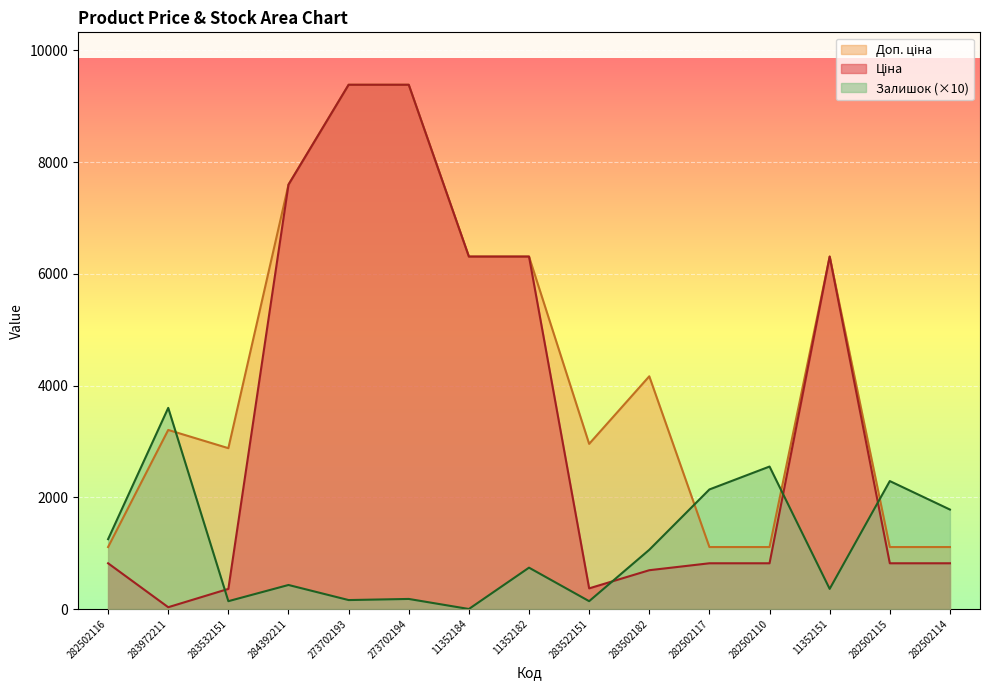

Where is Залишок nearest to the value 1800?

282502114